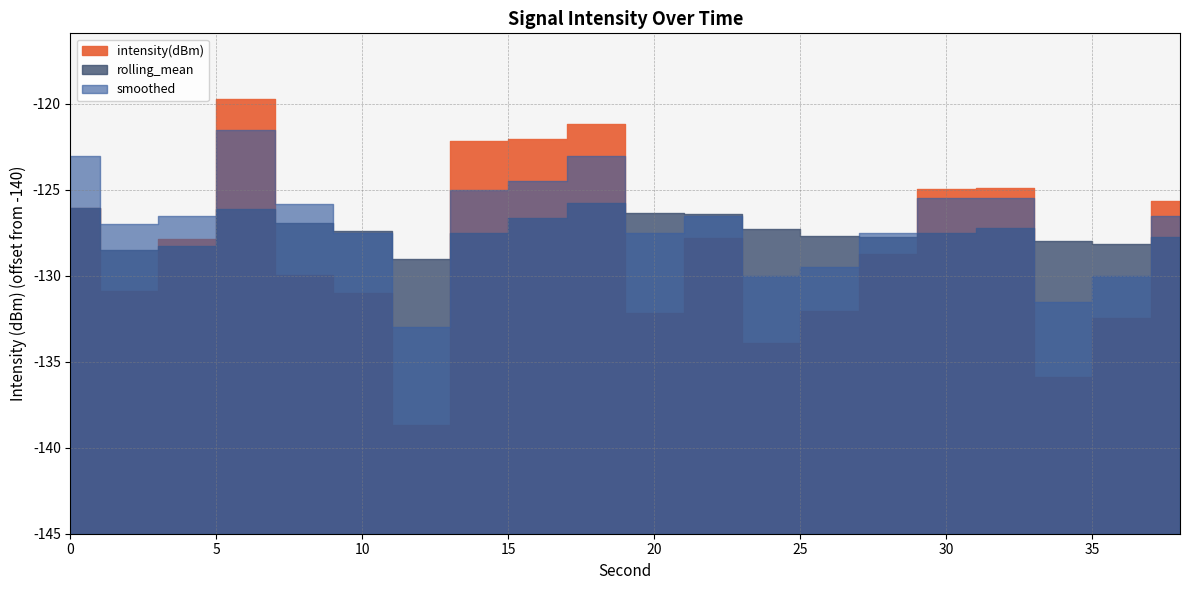

At which category is the sum across all series the highest?

6